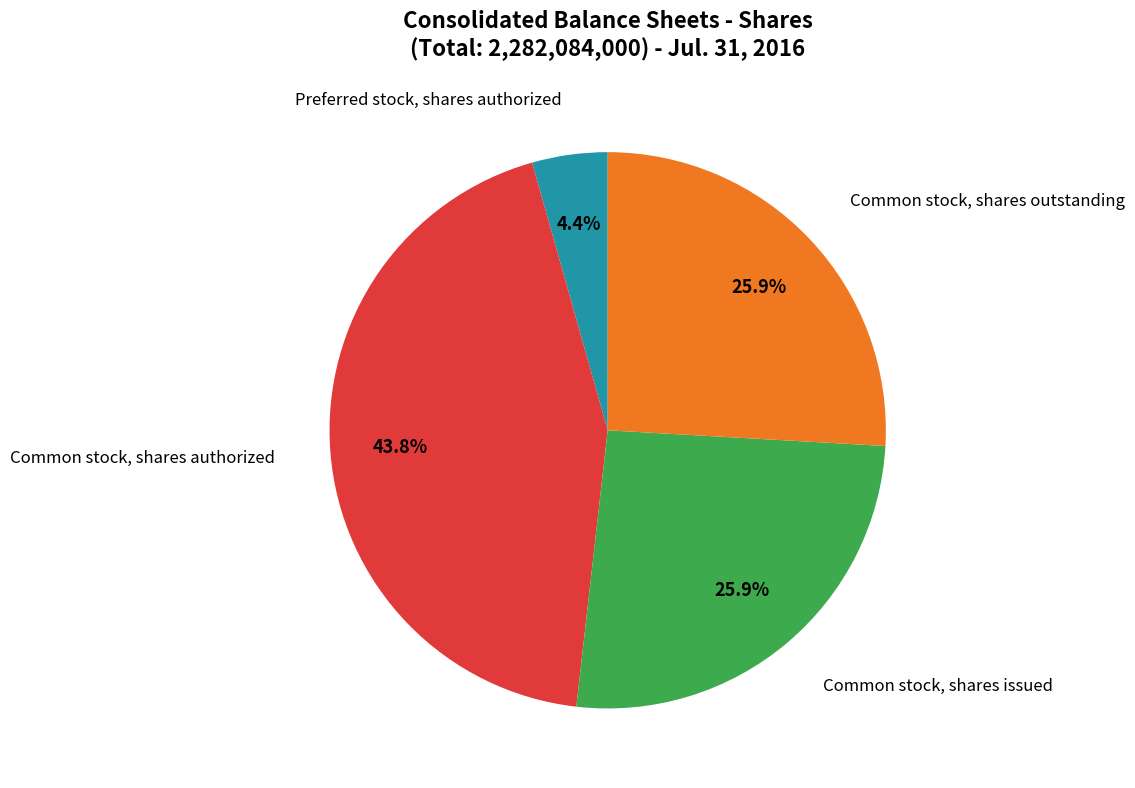

Does any single category account for the majority?

No